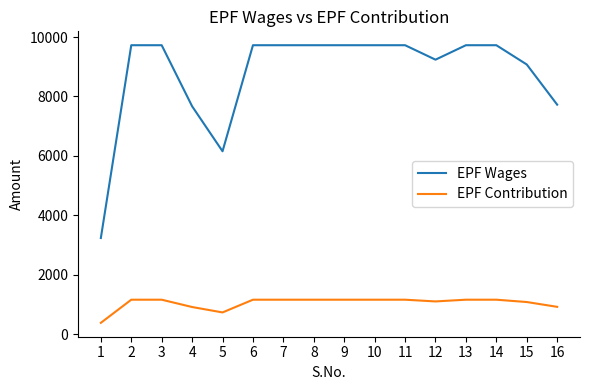

True or false: EPF Wages and EPF Contribution intersect in this chart.

False